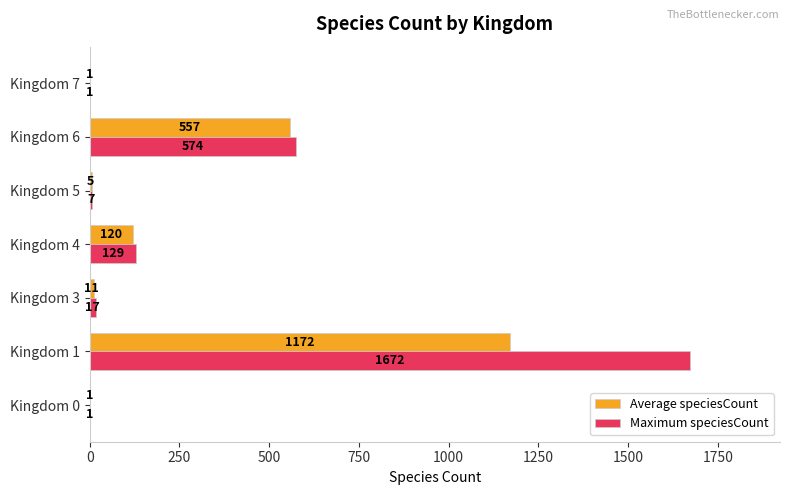

At which label does Maximum speciesCount reach its peak?

Kingdom 1